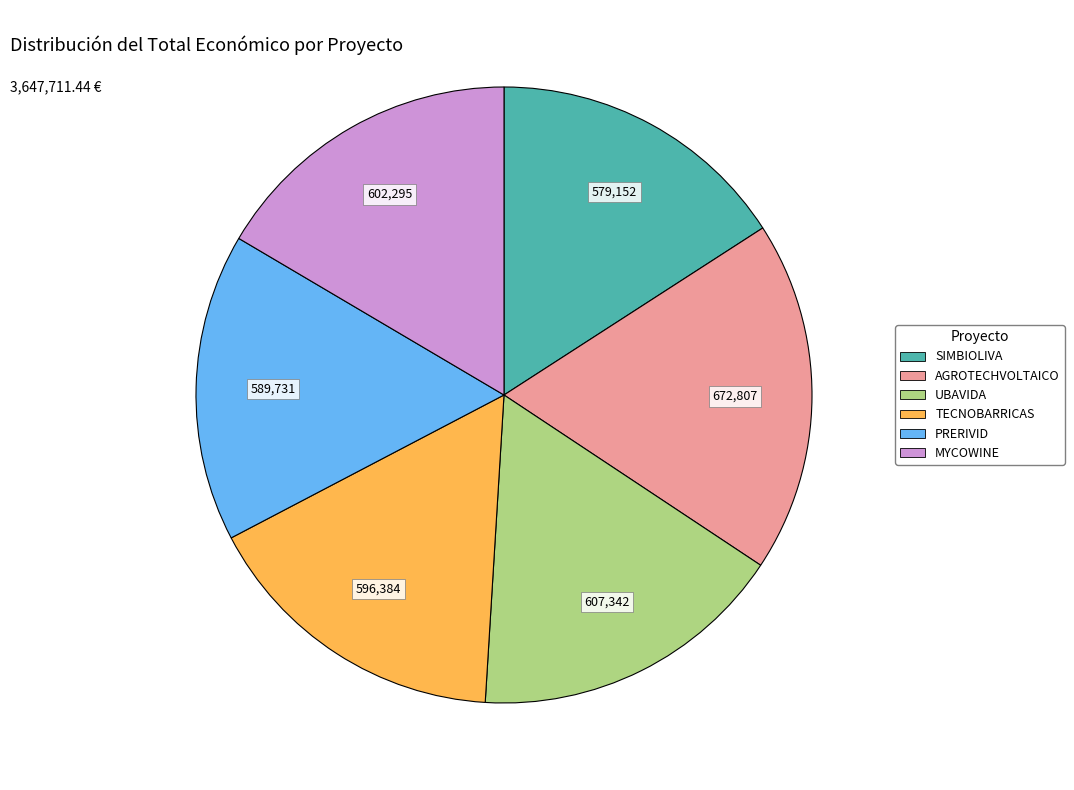

True or false: AGROTECHVOLTAICO accounts for 13% of the total.

False